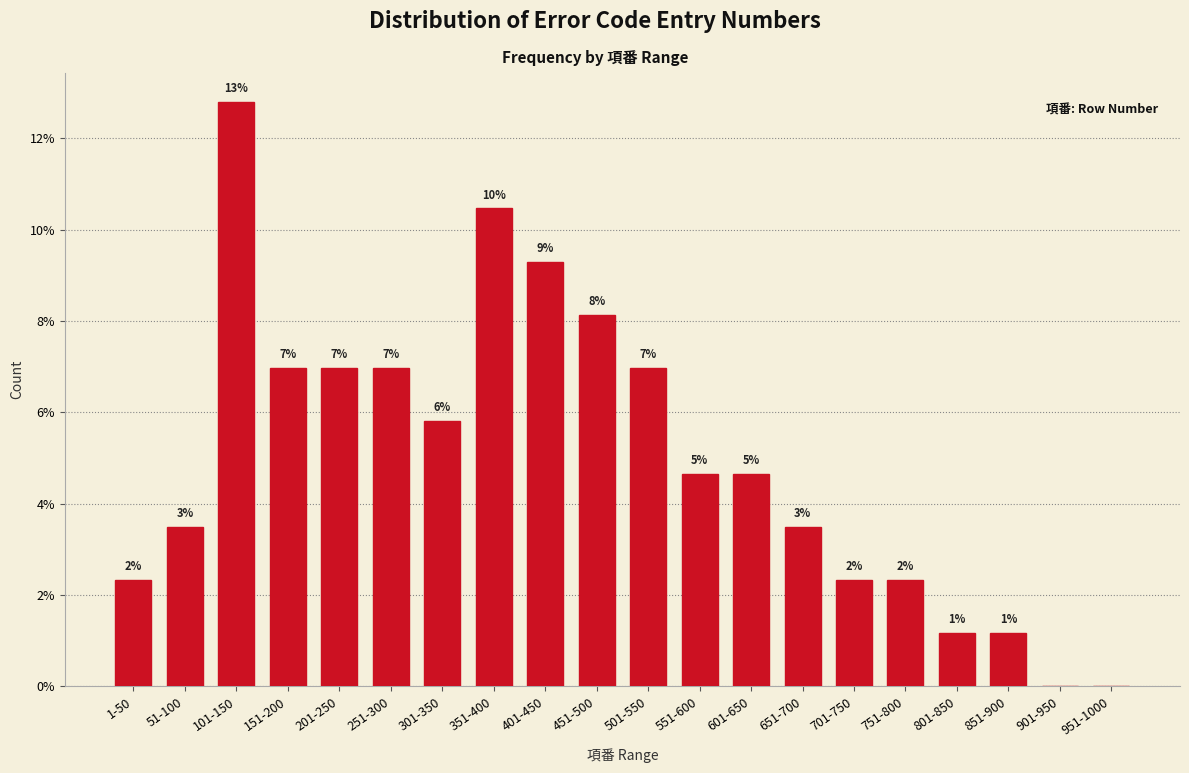

Are the bars horizontal?

No